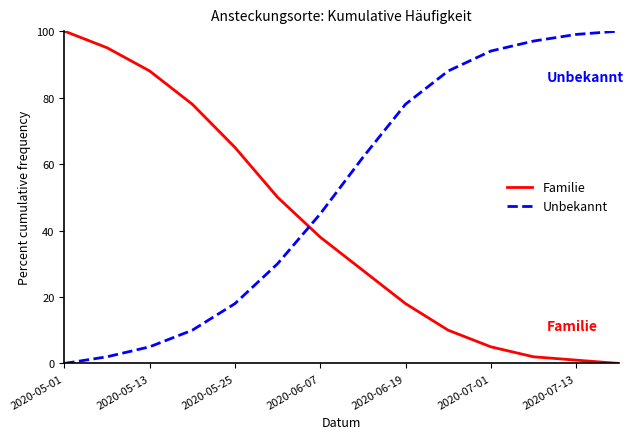

Rank the series by their average value, from highest to lowest.

Unbekannt, Familie